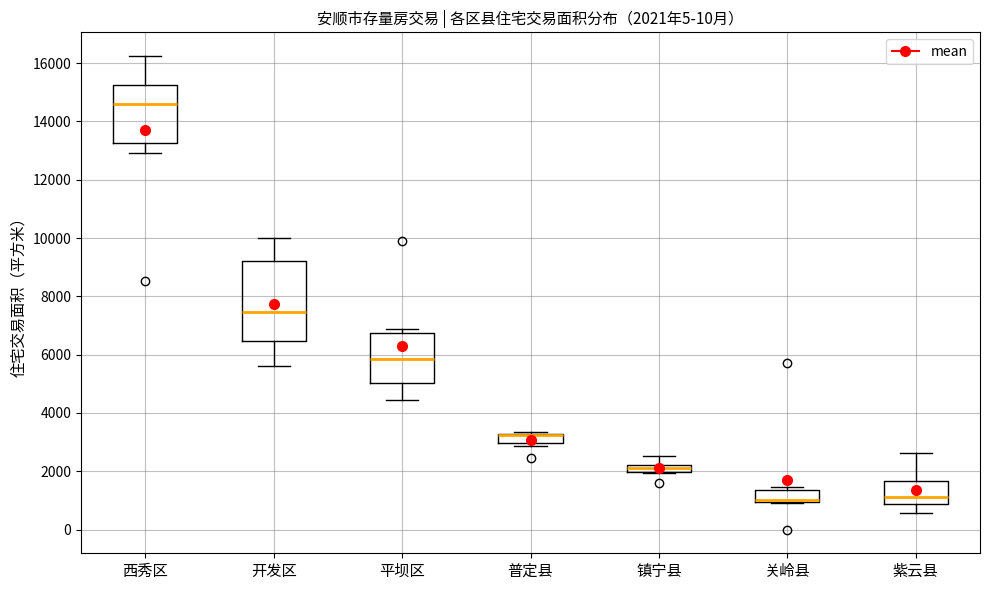

Which box is the tallest, from its lower edge to its upper edge?

开发区